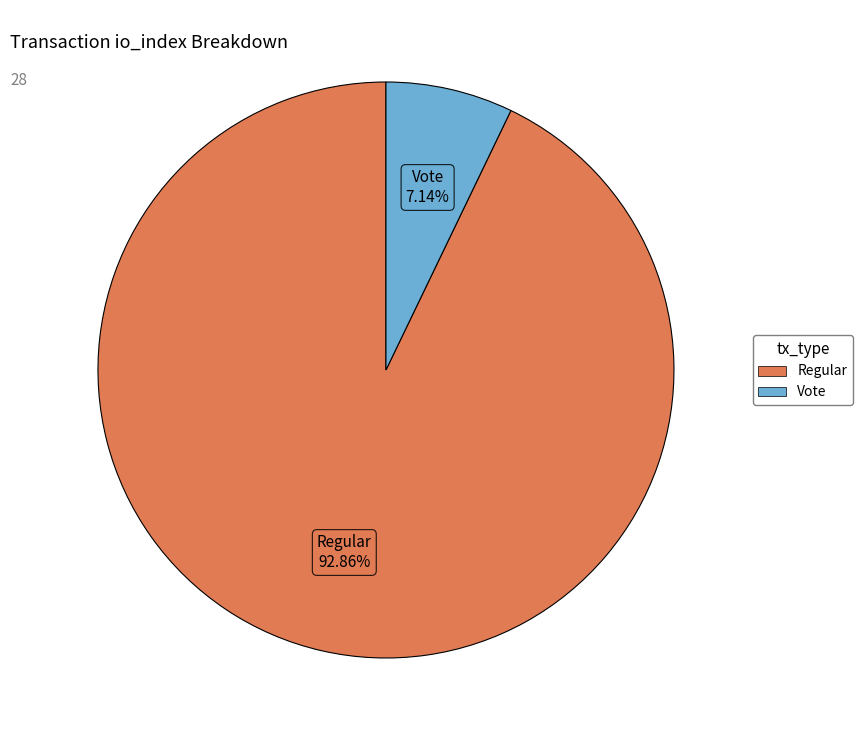

Does any single category account for the majority?

Yes